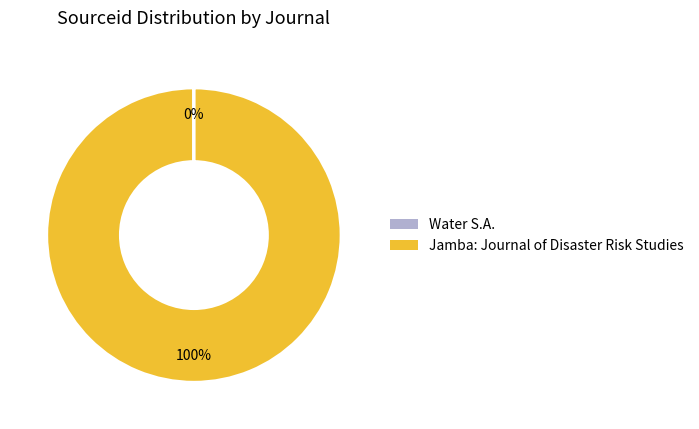

To the nearest percent, what is the average slice percentage?

50%